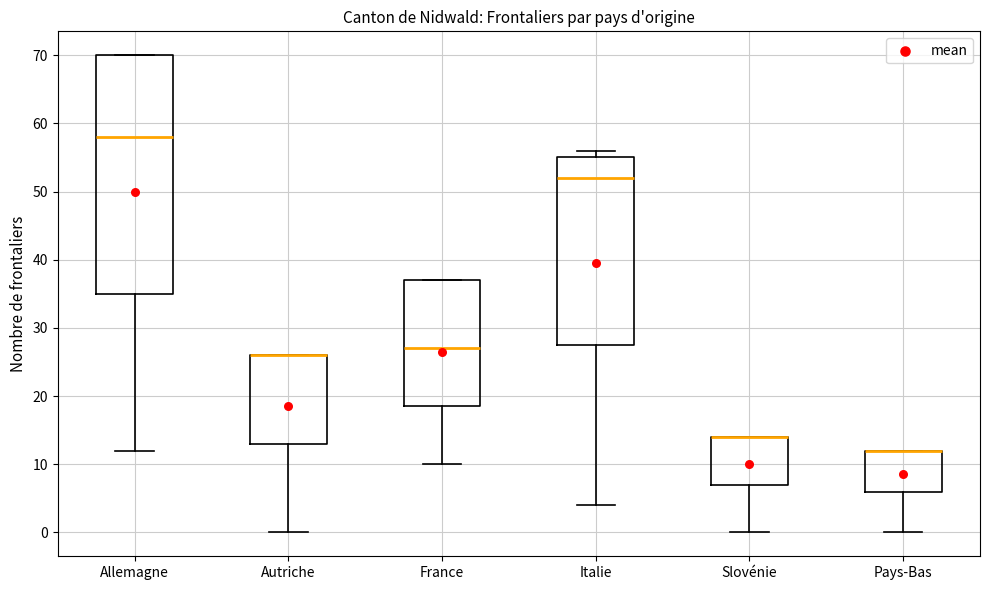

Where is the upper edge of the box for Italie on the y-axis? The values are not printed on the chart, so give them approximately, as read against the axis.

55